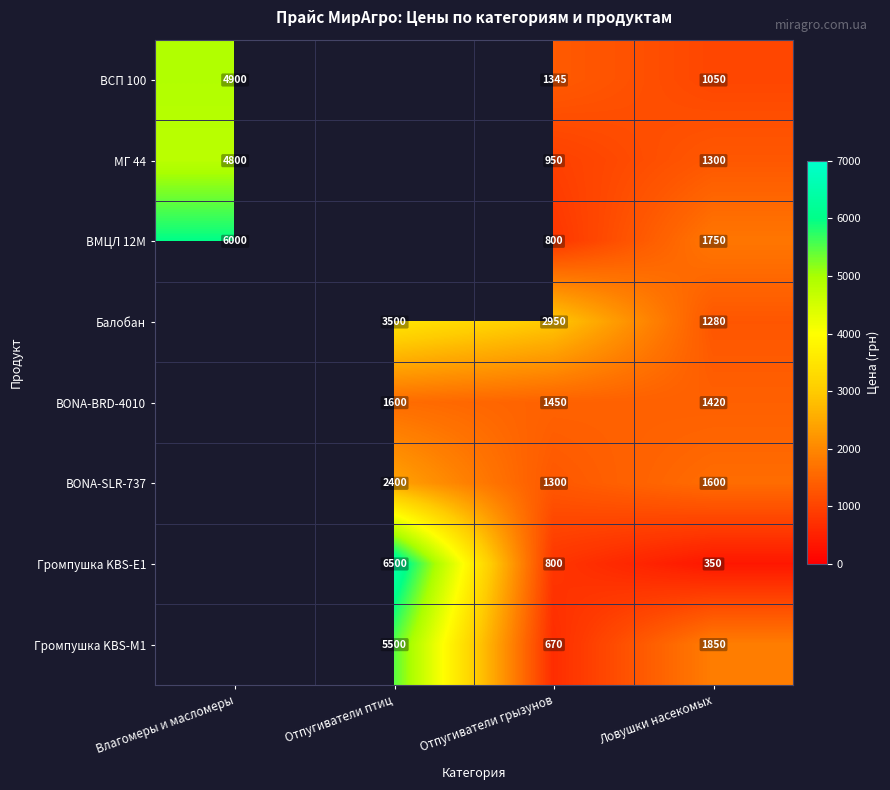

At Ловушки насекомых, list the series in order from largest to smallest.

Громпушка KBS-M1, ВМЦЛ 12М, BONA-SLR-737, BONA-BRD-4010, МГ 44, Балобан, ВСП 100, Громпушка KBS-E1